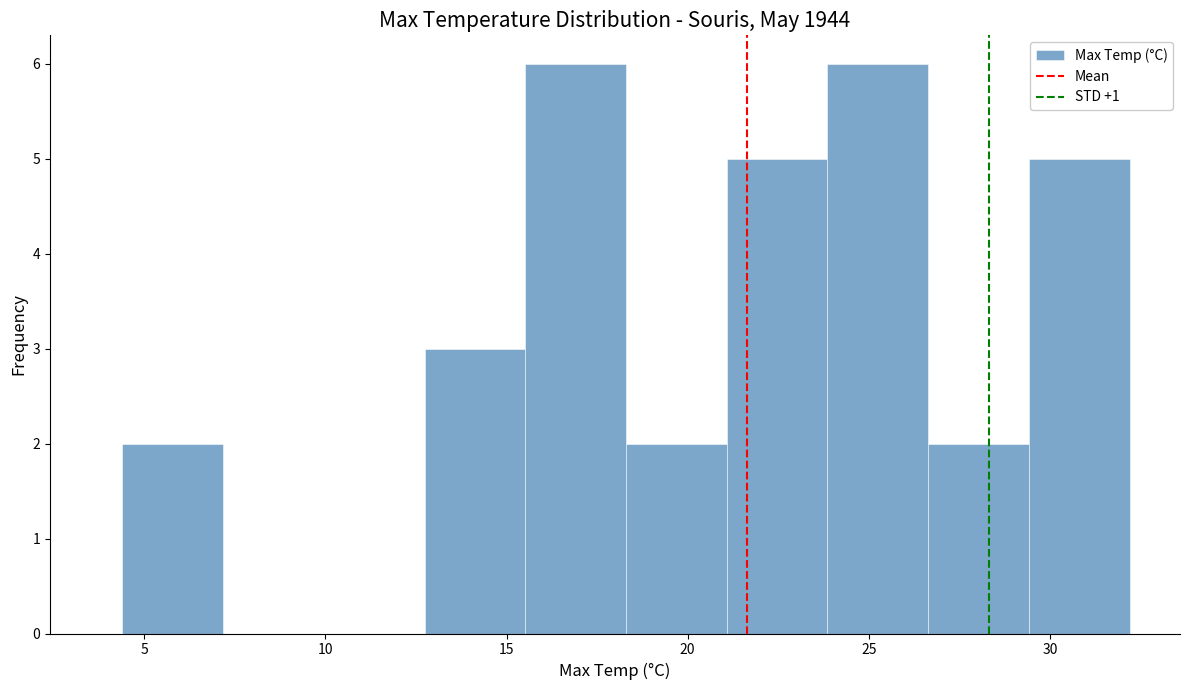

Reading left to right, transcribe this chart: for each bar, give the range it covers on the x-axis and its height. Neither the bar edges nor the heights are printed on the chart, so give them approximately, as read against the axes.

4.5 to 7.0: 2
7.0 to 10.0: 0
10.0 to 12.5: 0
12.5 to 15.5: 3
15.5 to 18.5: 6
18.5 to 21.0: 2
21.0 to 24.0: 5
24.0 to 26.5: 6
26.5 to 29.5: 2
29.5 to 32.0: 5